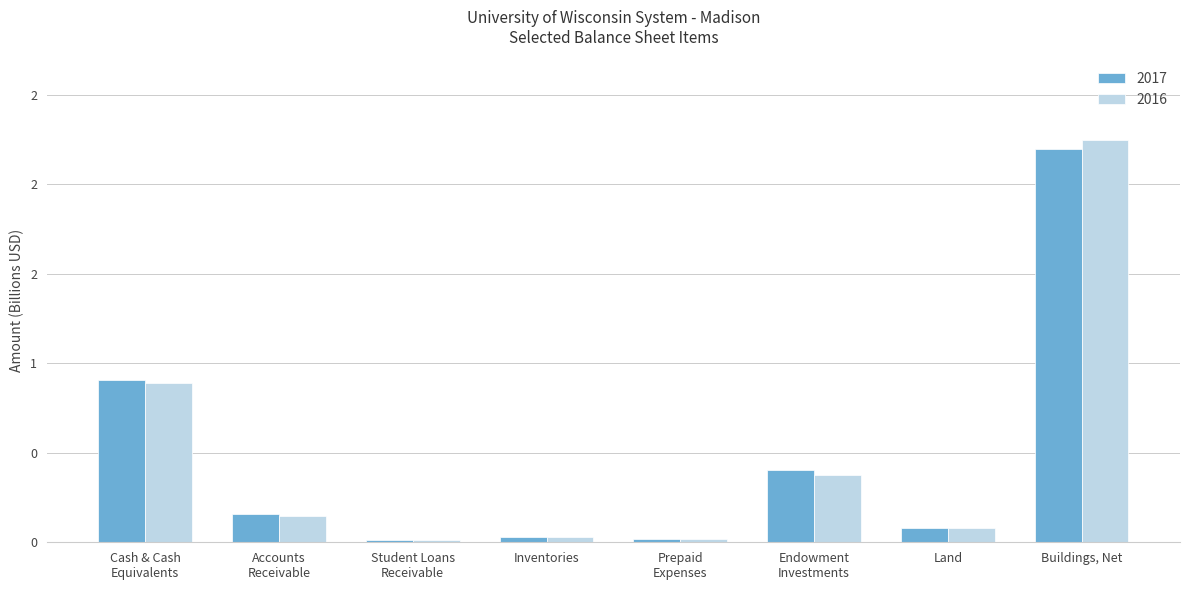

What are all the series names shown in the legend?

2017, 2016